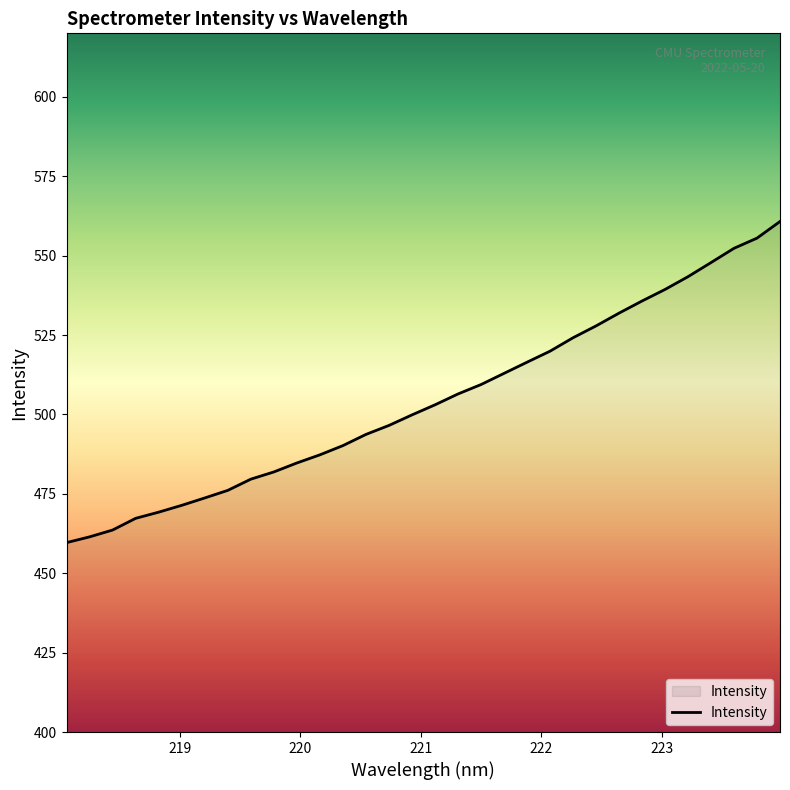

What is the maximum value shown in the chart?

560.8